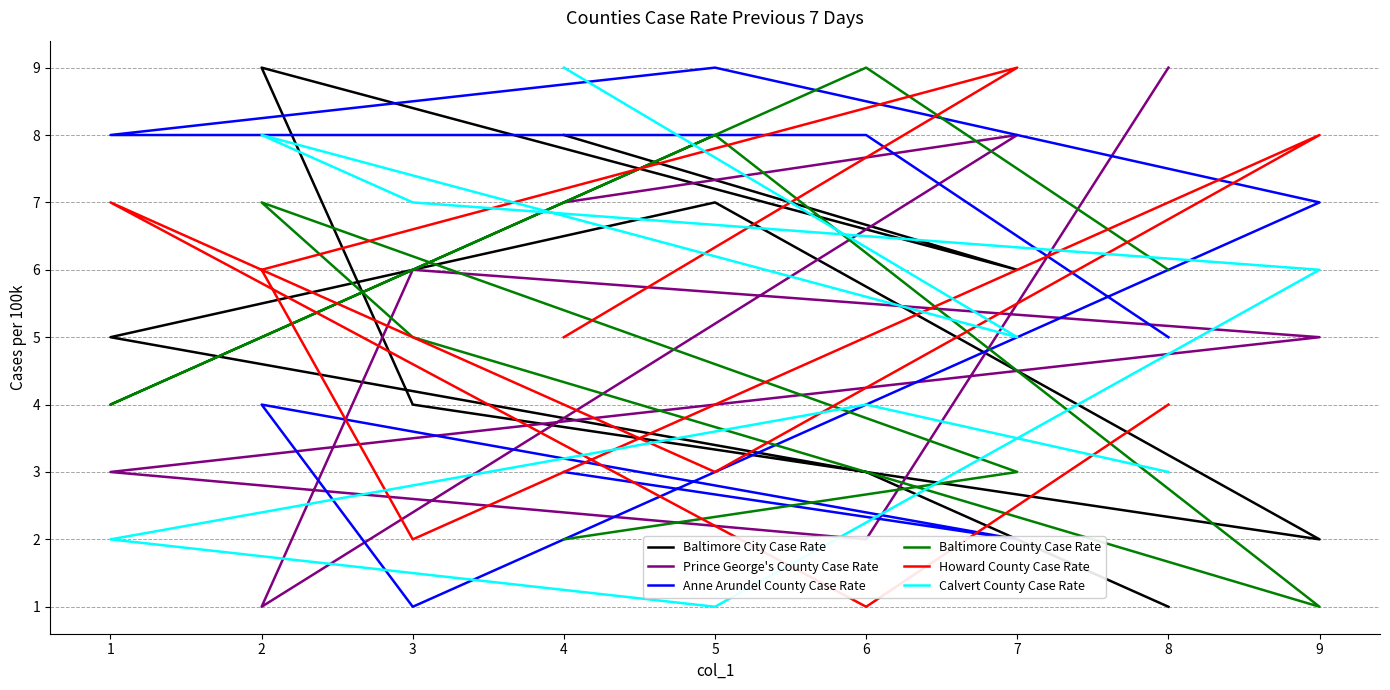

What is the maximum value shown in the chart?

9